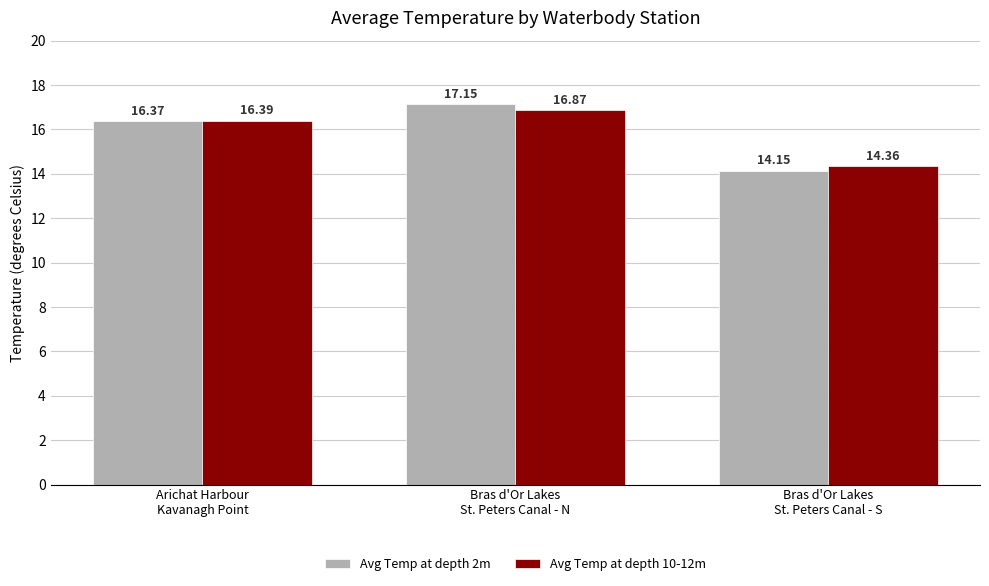

Which series changed the most between Bras d'Or Lakes
St. Peters Canal - N and Bras d'Or Lakes
St. Peters Canal - S?

Avg Temp at depth 2m